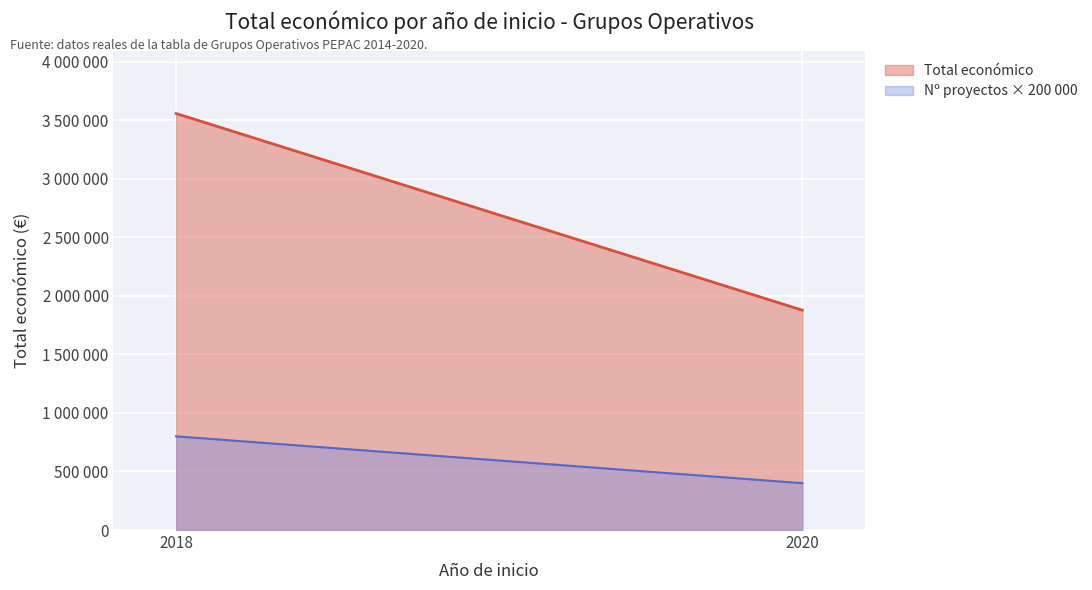

Count the Nº proyectos × 200 000 values in the range 400000 to 800000.

2